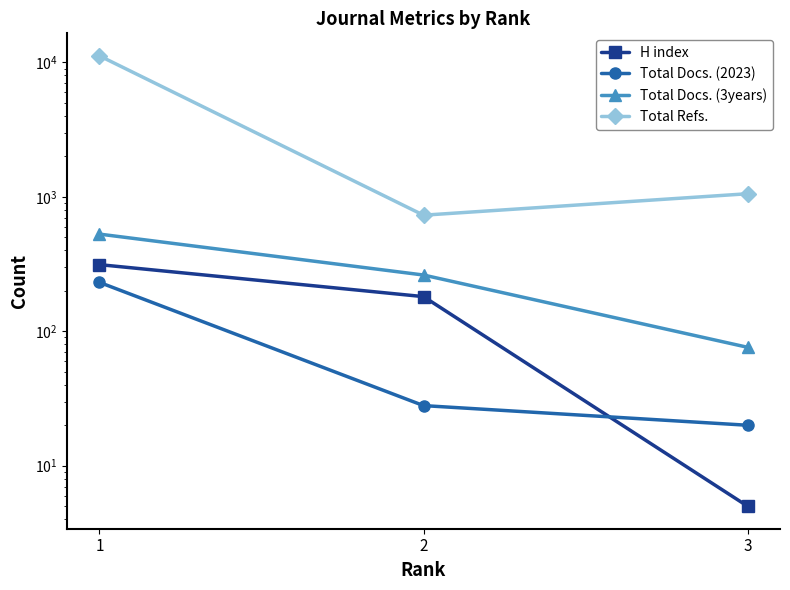

List the labels in order of H index value, largest first.

1, 2, 3